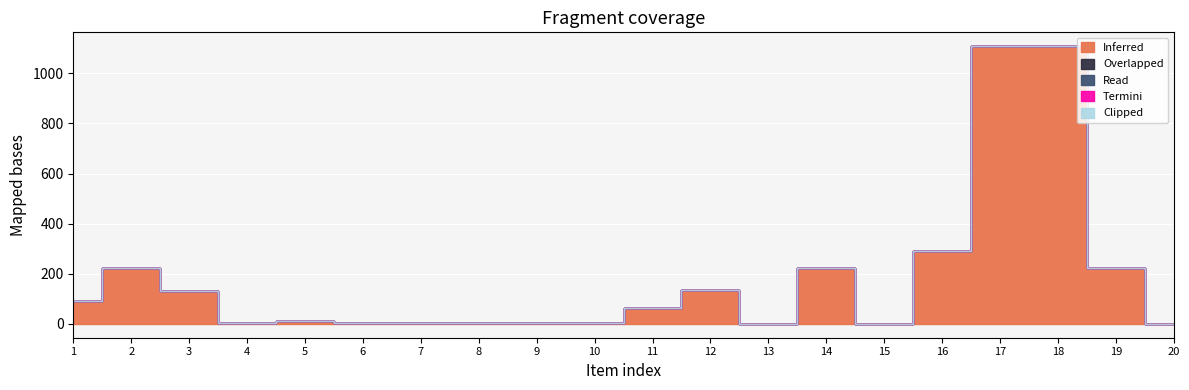

At 14, list the series in order from smallest to largest.

Termini, Clipped, Overlapped, Read, Inferred